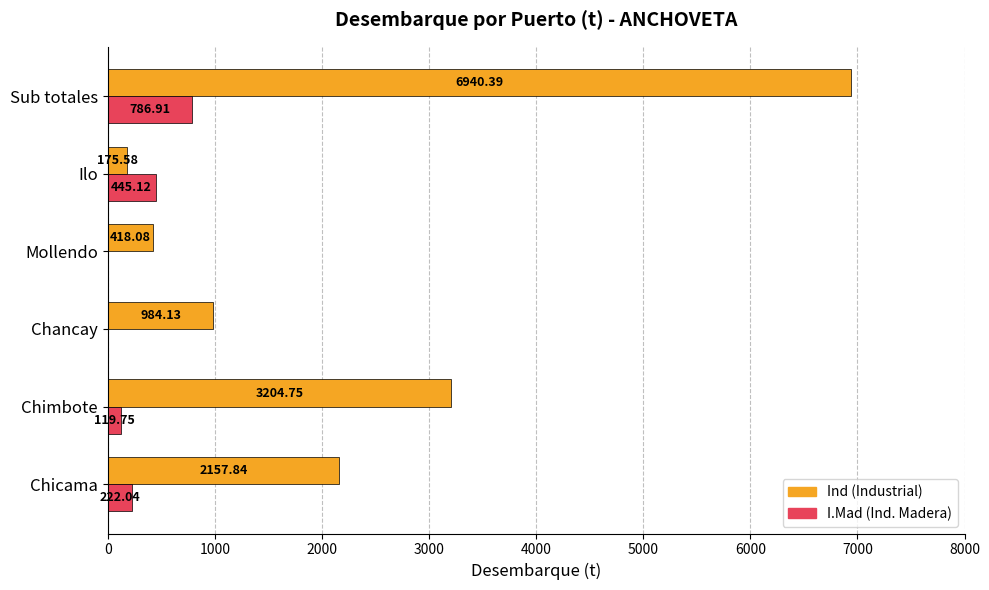

What is the total value across all series at Chicama?

2379.9